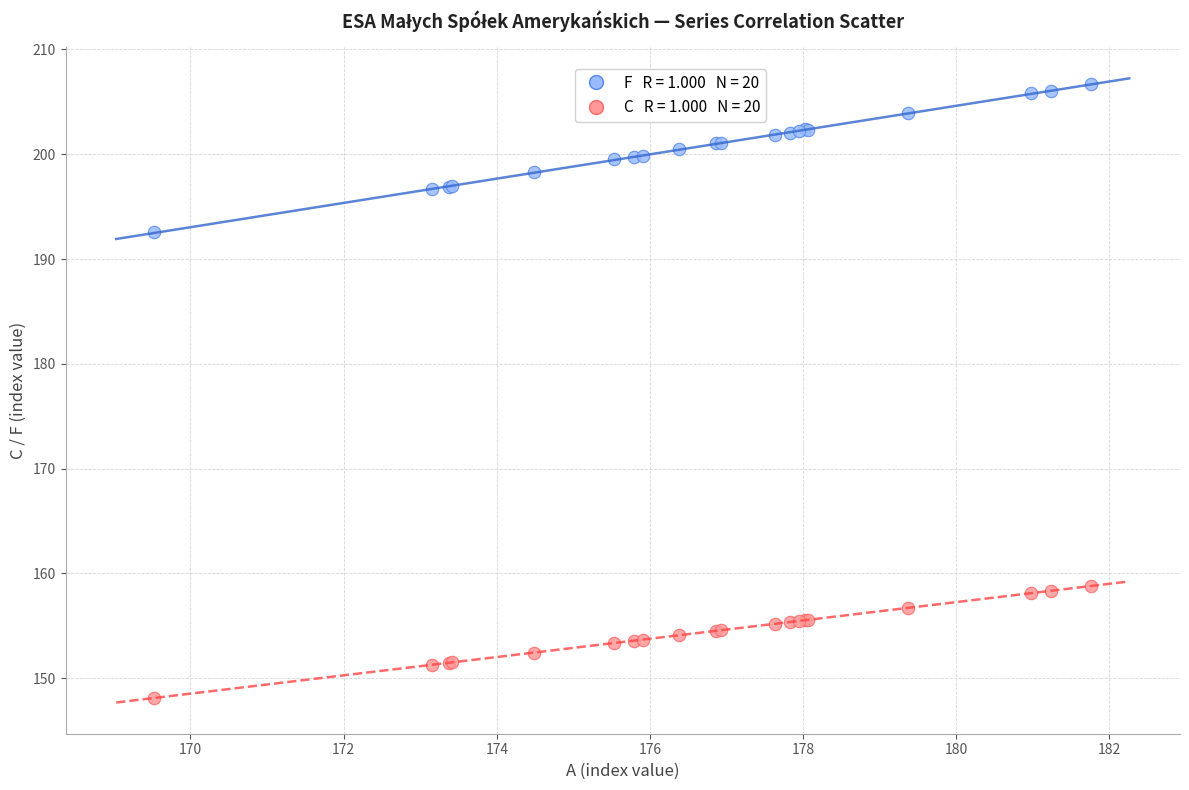

Across all series, what Y value is closest to 177?

192.5